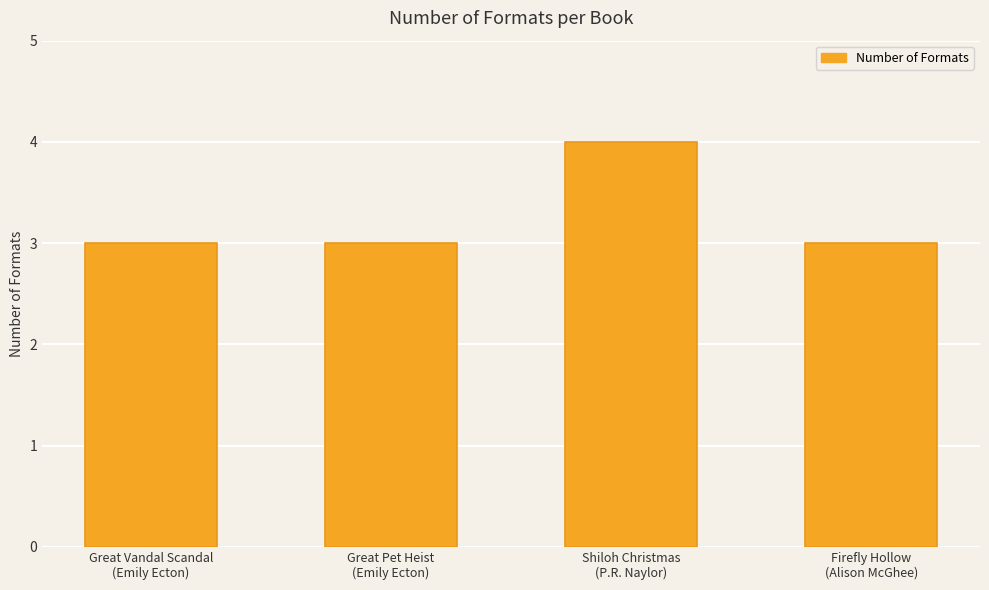

Reading left to right, what are all the values shown in this chart?

3	3	4	3